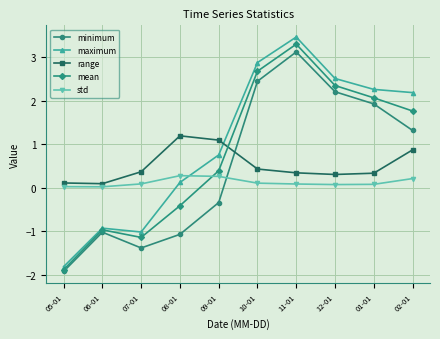

True or false: maximum has a value of 0.8 at 09-01.

True